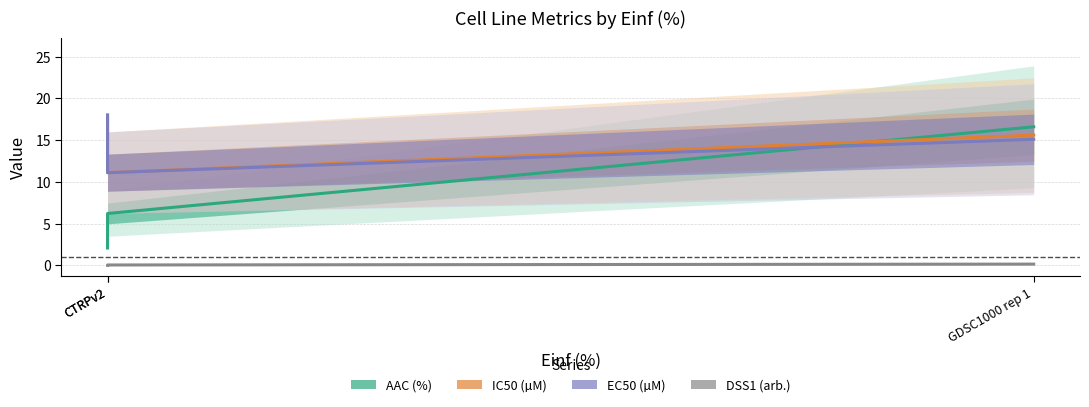

Is this an area chart (filled region under the line)?

No